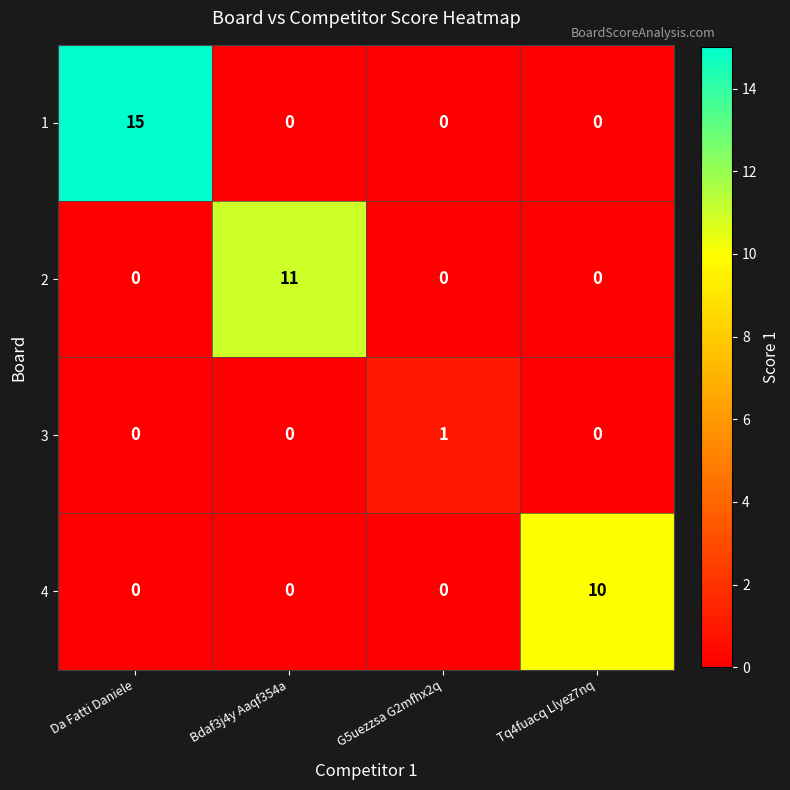

Reading right to left, extract all data points from this chart.

1: Tq4fuacq Llyez7nq=0	G5uezzsa G2mfhx2q=0	Bdaf3j4y Aaqf354a=0	Da Fatti Daniele=15
2: Tq4fuacq Llyez7nq=0	G5uezzsa G2mfhx2q=0	Bdaf3j4y Aaqf354a=11	Da Fatti Daniele=0
3: Tq4fuacq Llyez7nq=0	G5uezzsa G2mfhx2q=1	Bdaf3j4y Aaqf354a=0	Da Fatti Daniele=0
4: Tq4fuacq Llyez7nq=10	G5uezzsa G2mfhx2q=0	Bdaf3j4y Aaqf354a=0	Da Fatti Daniele=0